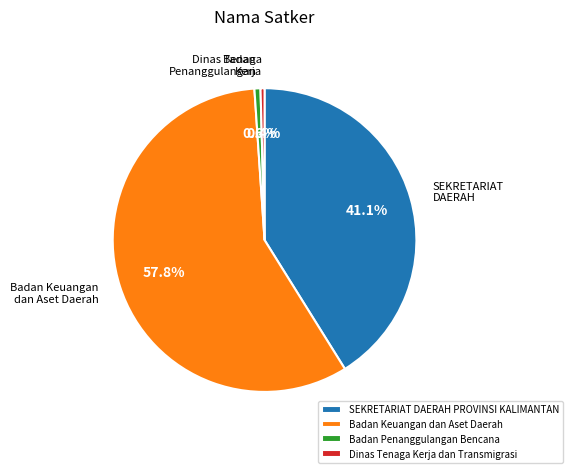

How many slices are in this pie chart?

4